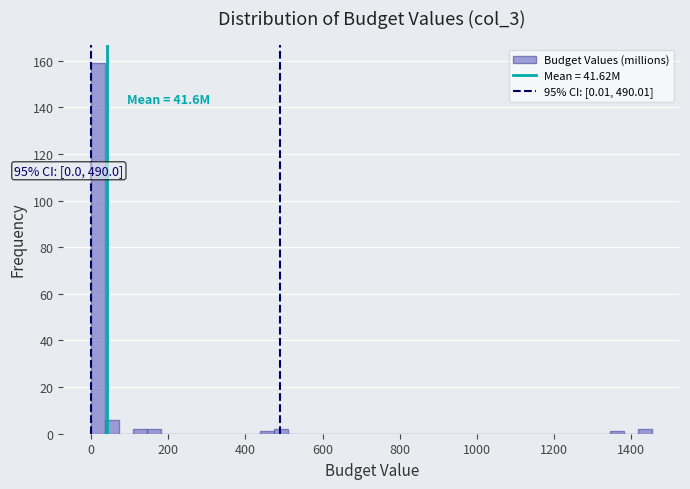

Around what value on the x-axis is the tallest bar? Give the approximate position of its centre, as read against the axis.

20